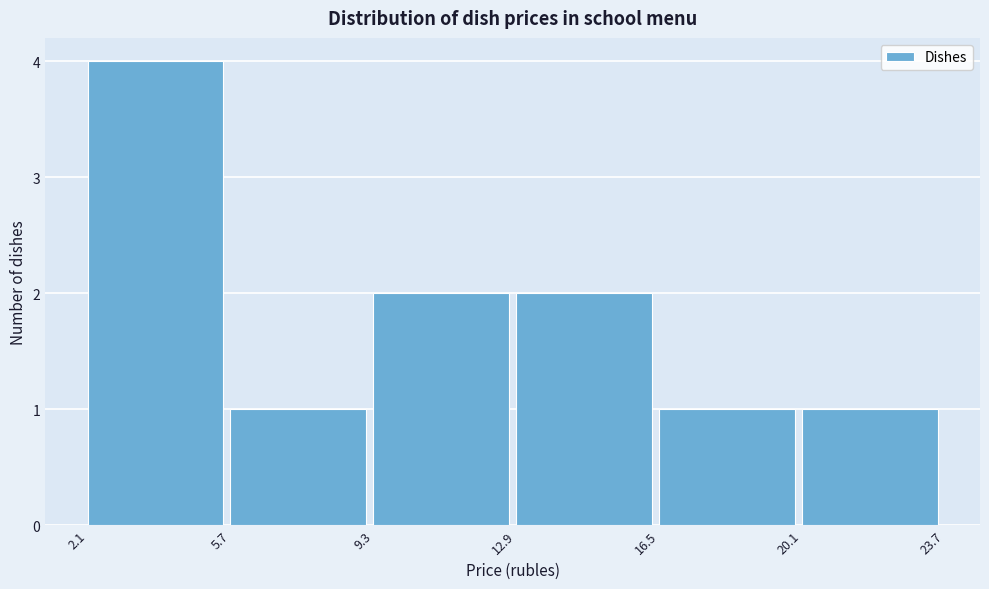

Over which range of the x-axis is the bar tallest?

2.1 to 5.7